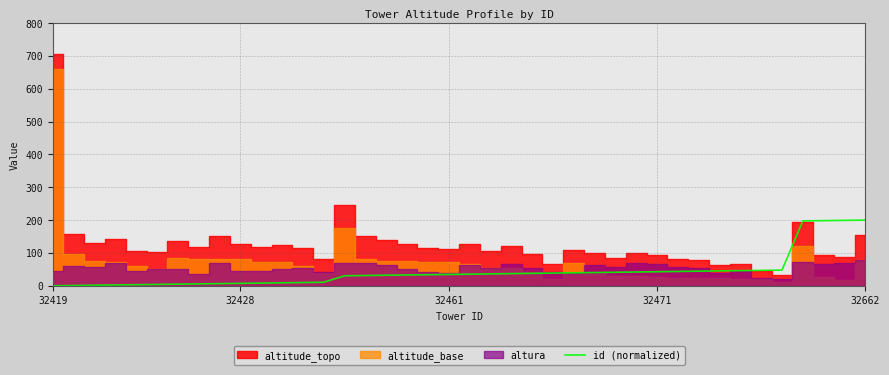

What is the highest value of the id (normalized) series?

200.0